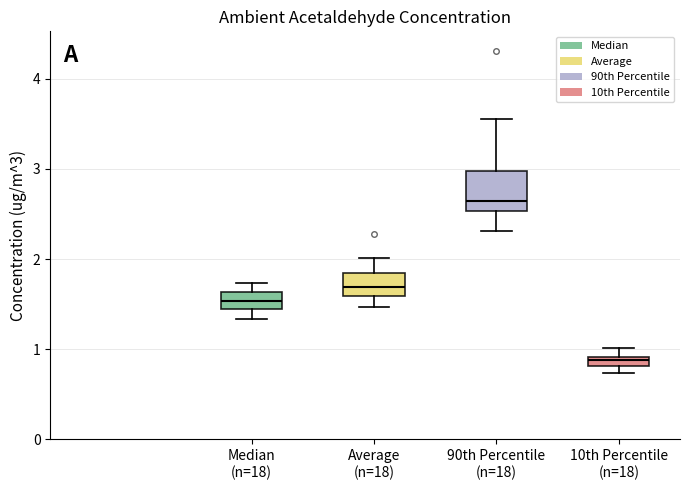

Which box has the lowest median line?

10th Percentile (n=18)